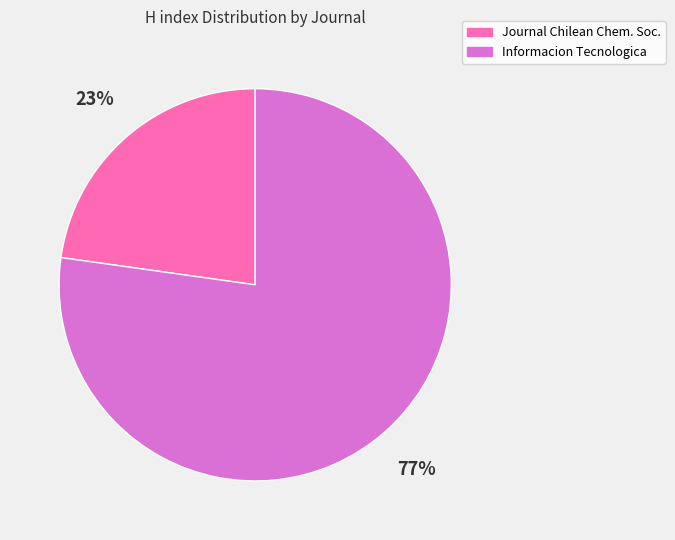

The Journal Chilean Chem. Soc. slice represents 31% of the pie. True or false?

False